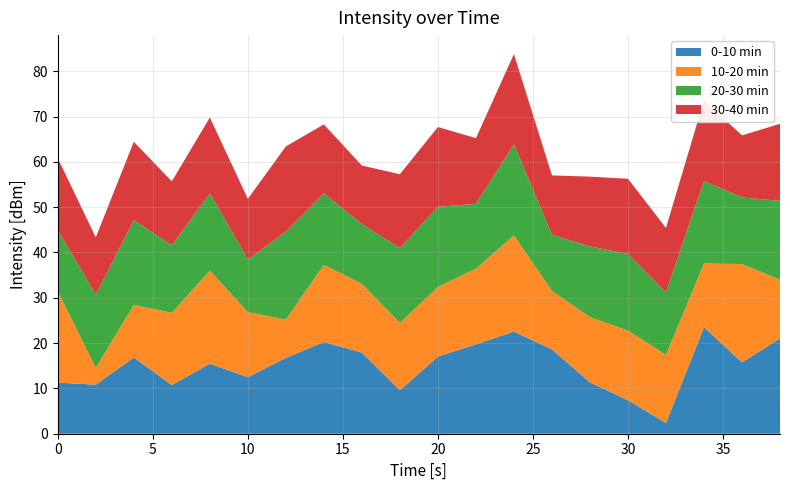

What is the total value across all series at 20?

67.7